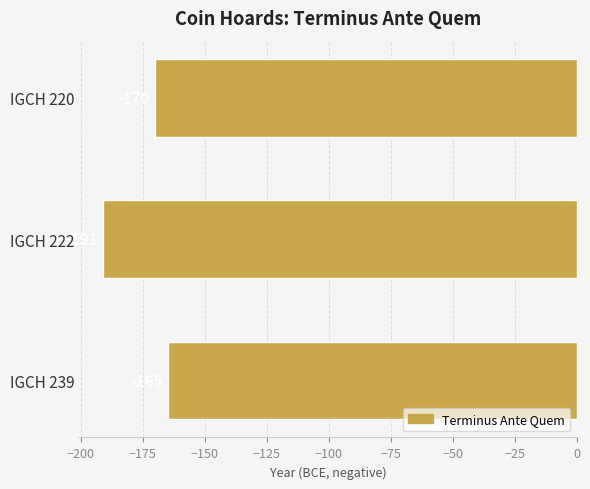

Between IGCH 220 and IGCH 222, which is larger?

IGCH 220